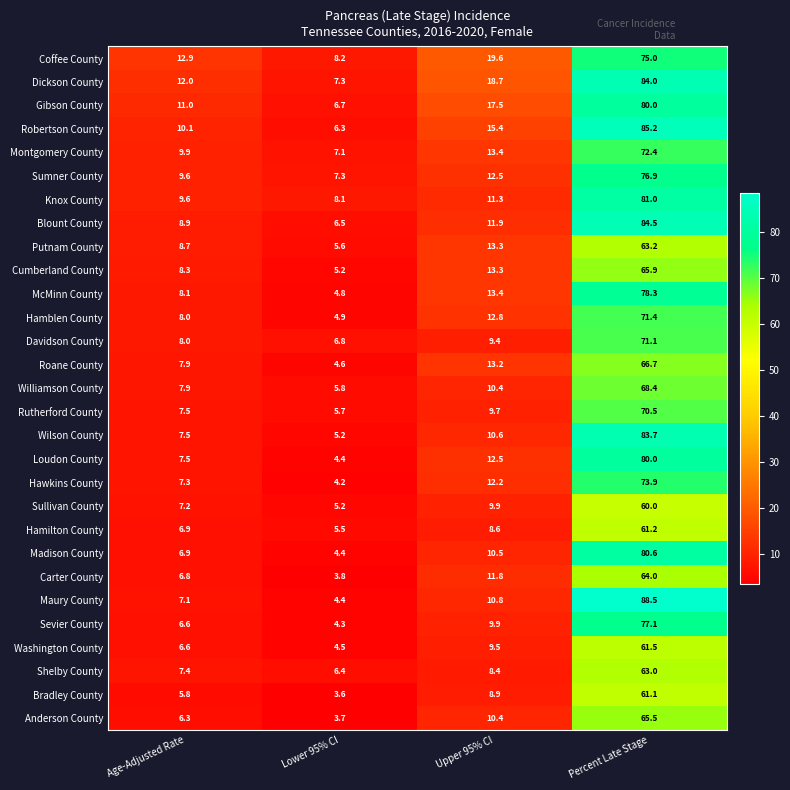

Where is Sevier County nearest to the value 40?

Upper 95% CI